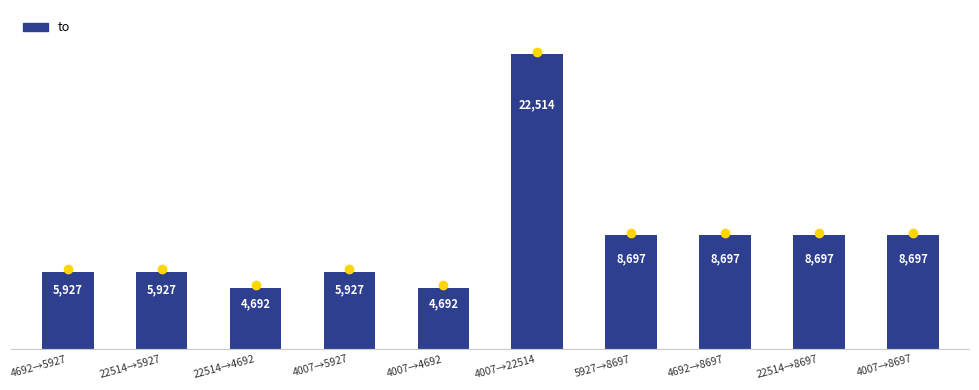

What is the smallest value displayed?

4692